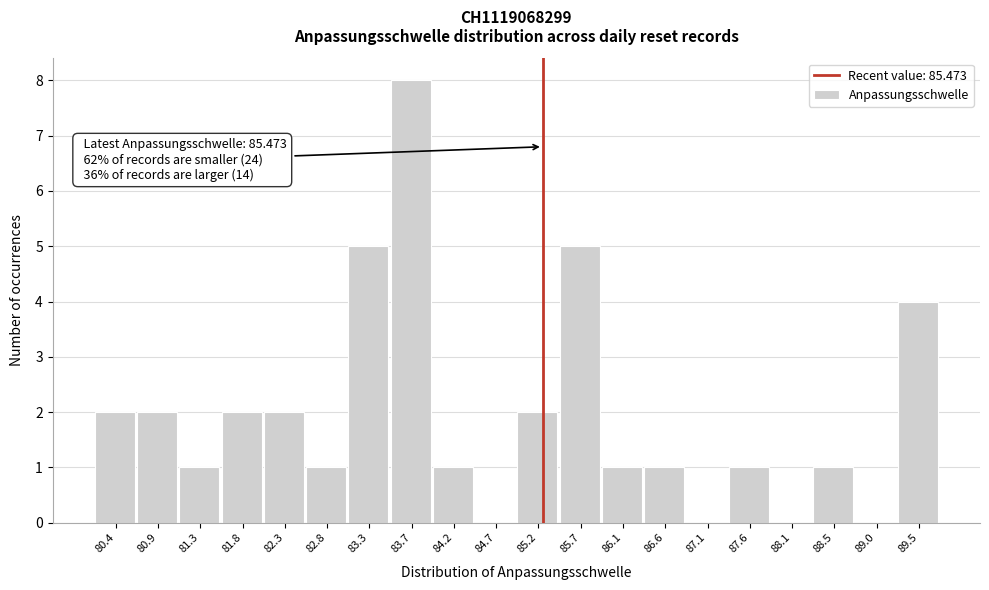

Reading right to left, extract all data points from this chart.

89.5=4	89.0=0	88.5=1	88.1=0	87.6=1	87.1=0	86.6=1	86.1=1	85.7=5	85.2=2	84.7=0	84.2=1	83.7=8	83.3=5	82.8=1	82.3=2	81.8=2	81.3=1	80.9=2	80.4=2